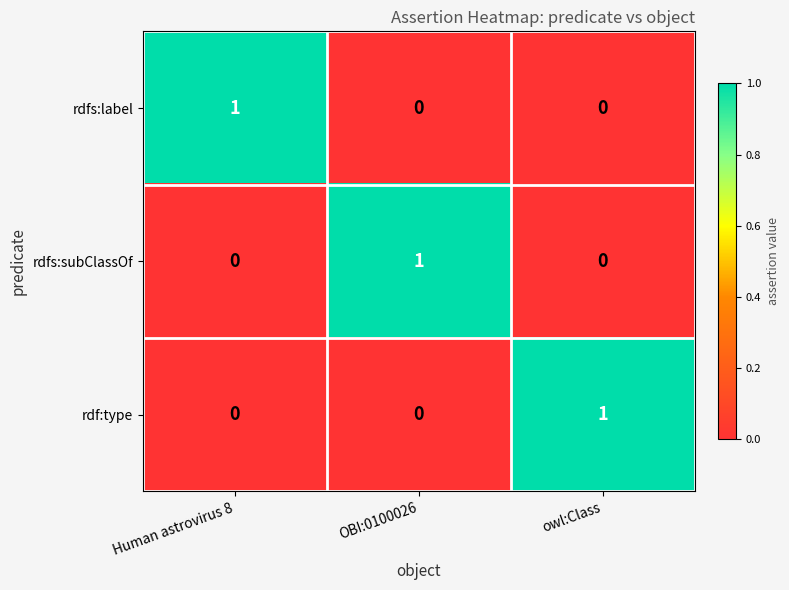

How many rdfs:subClassOf values are between 0 and 1?

3